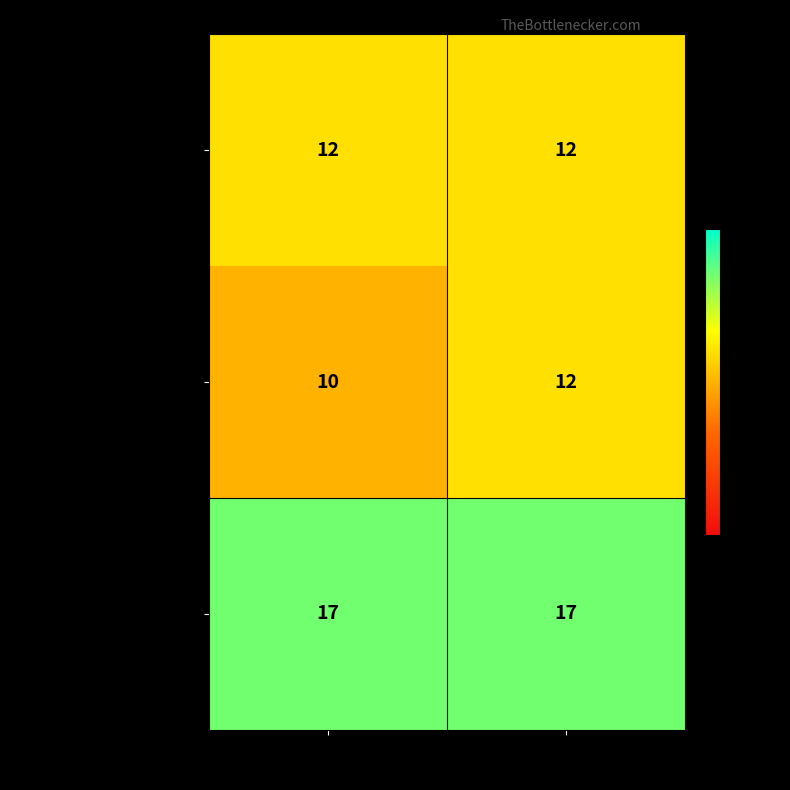

Is it true that Boseley (Bozley), Thomas equals 14 at Left?

False